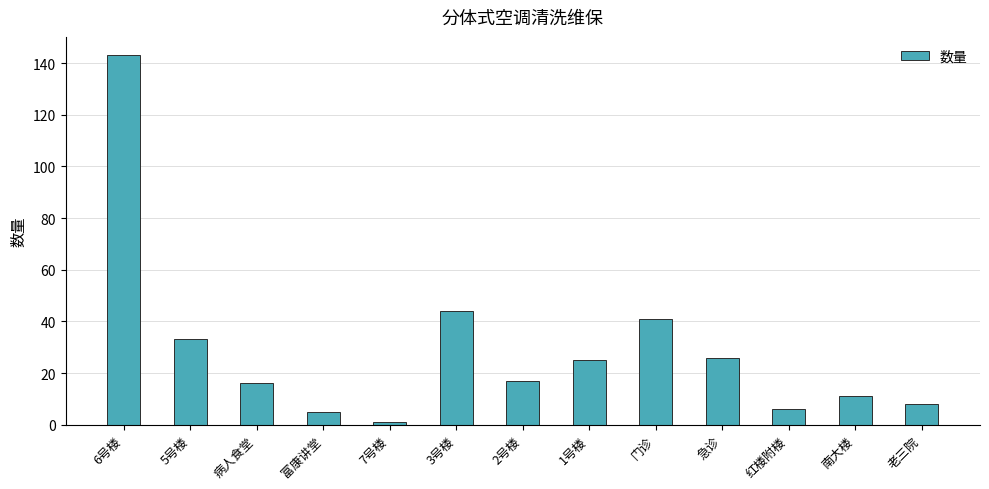

How many distinct data groups are displayed?

1